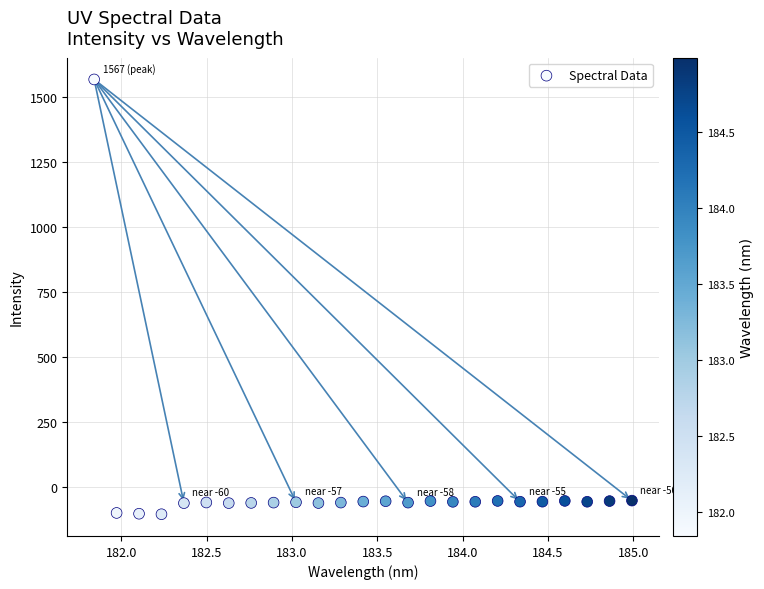

What is the range of X values (max minus min)?

3.1